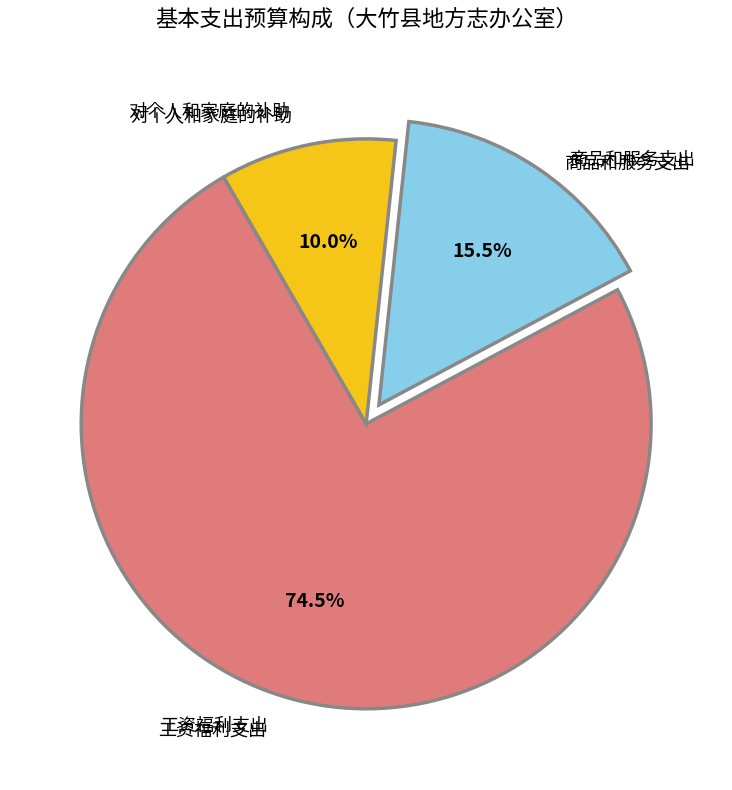

Is there a majority slice in this chart?

Yes